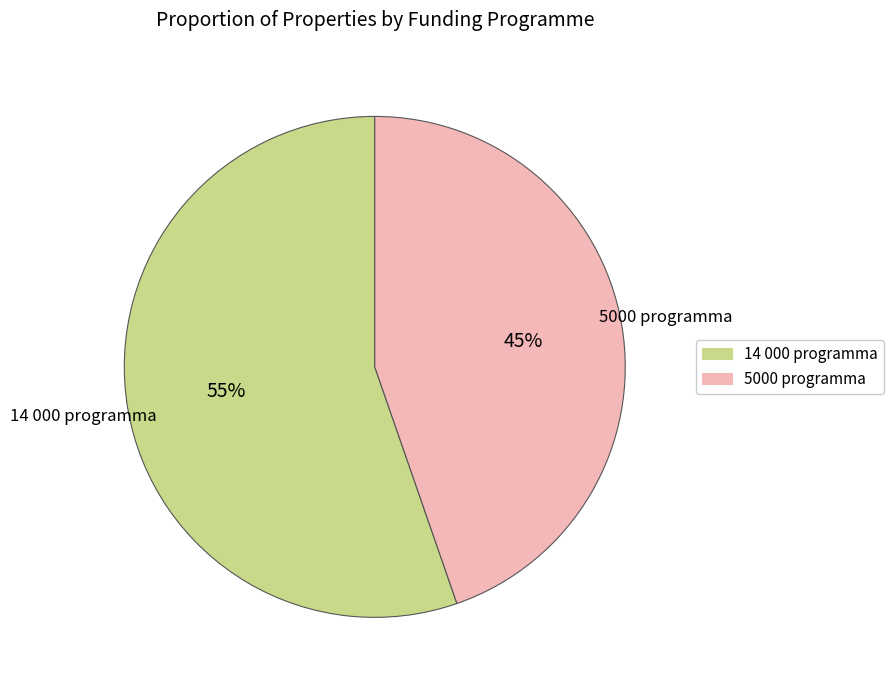

To the nearest percent, what is the combined percentage of 5000 programma and 14 000 programma?

100%